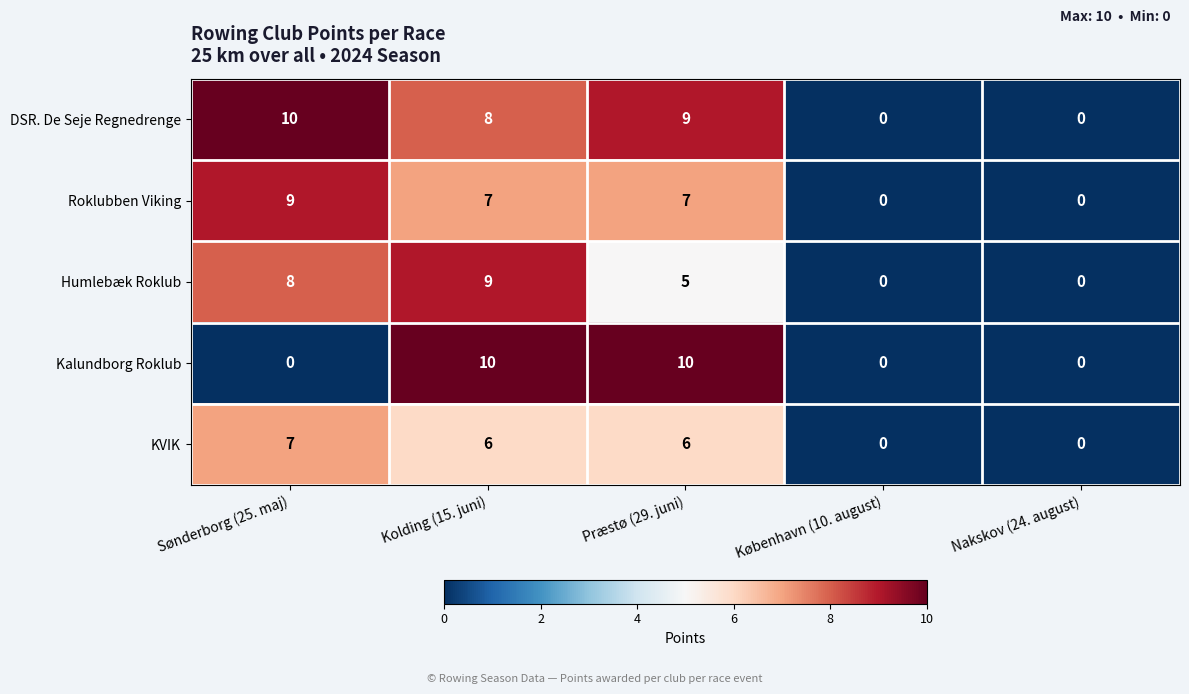

Between Kolding (15. juni) and Præstø (29. juni), which series saw the biggest shift?

Humlebæk Roklub